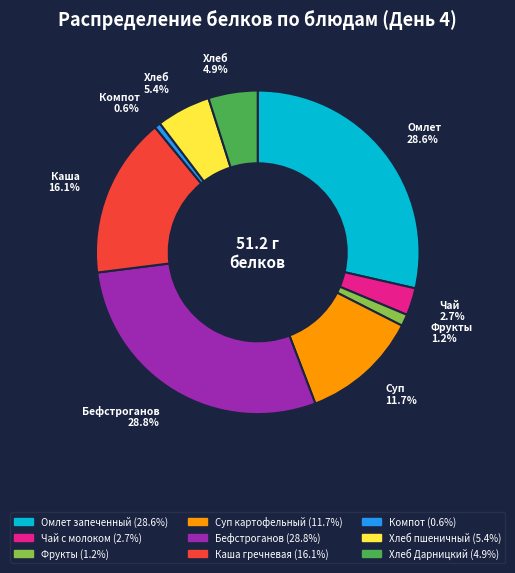

Does any single category account for the majority?

No